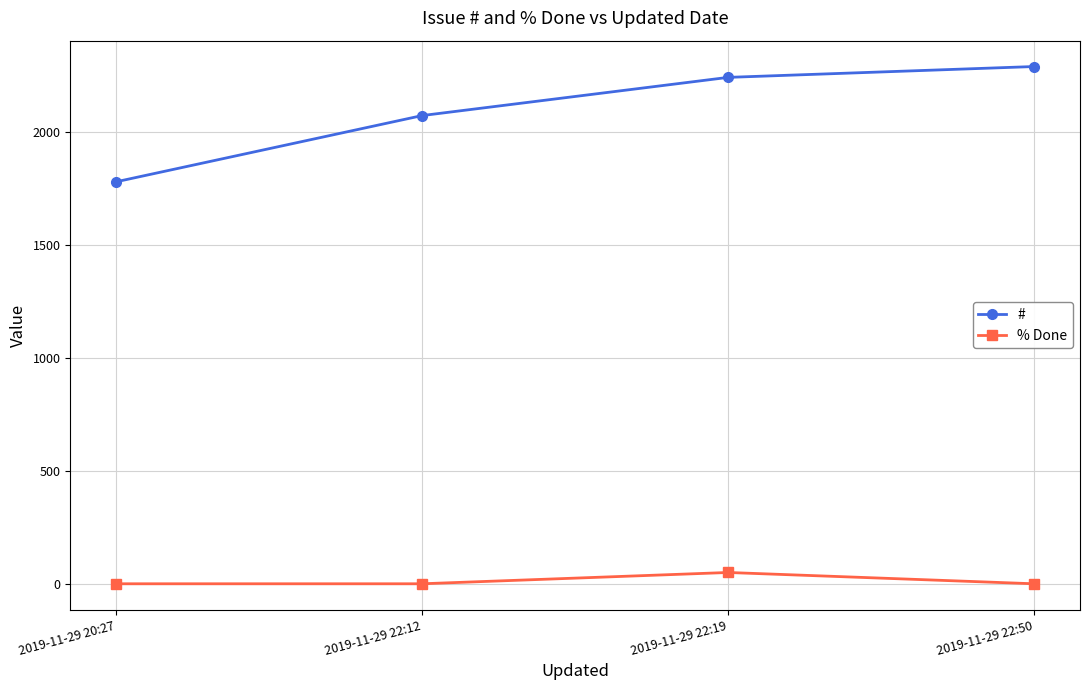

Is it true that % Done equals 0 at 2019-11-29 22:50?

True